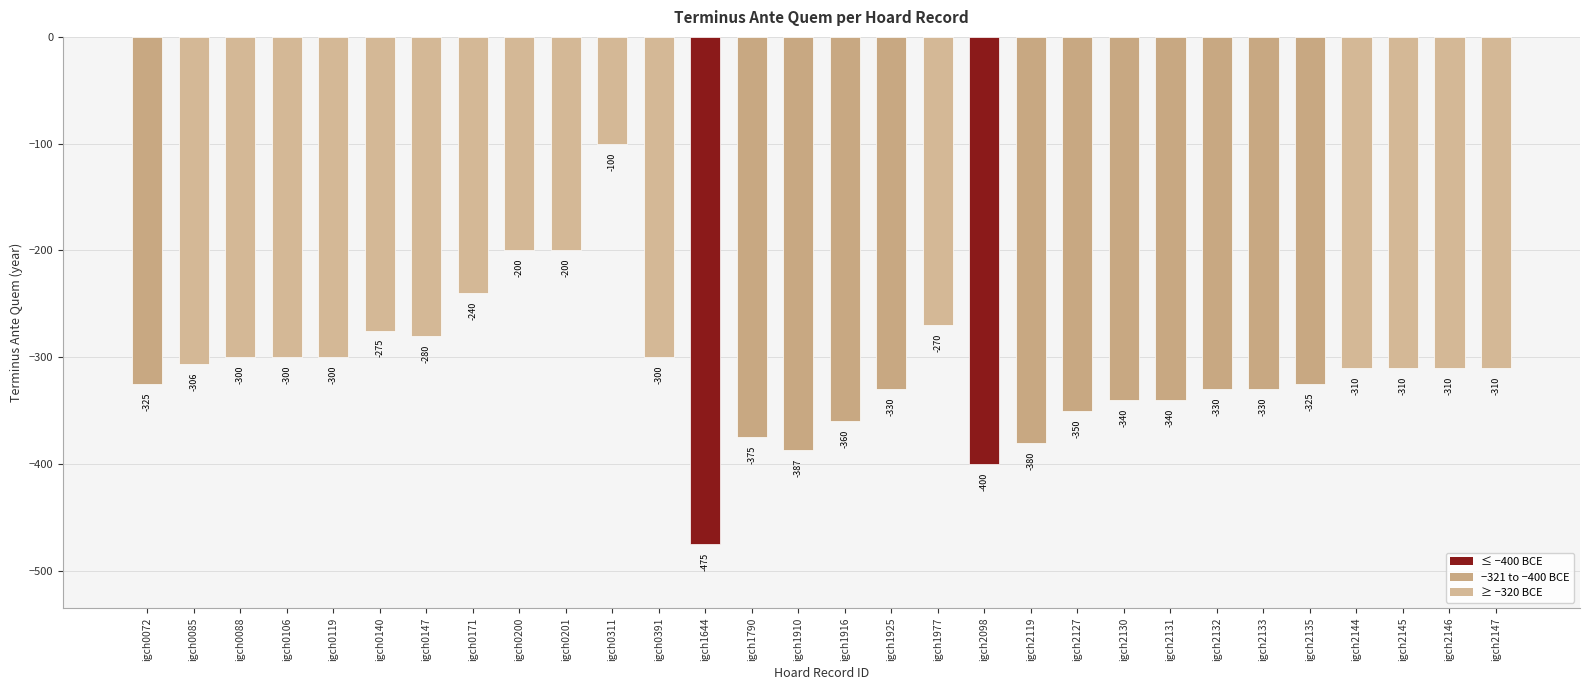

What is the minimum value shown in the chart?

-475